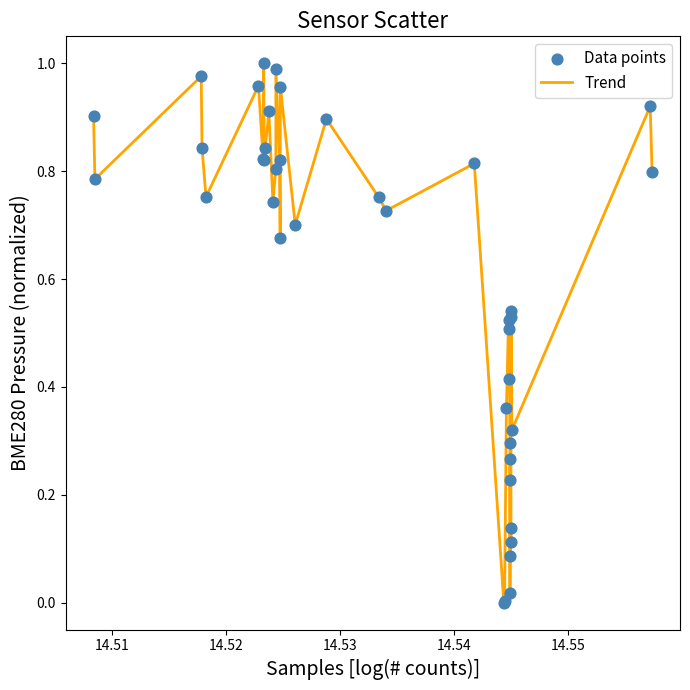

Does the chart have visible grid lines?

No